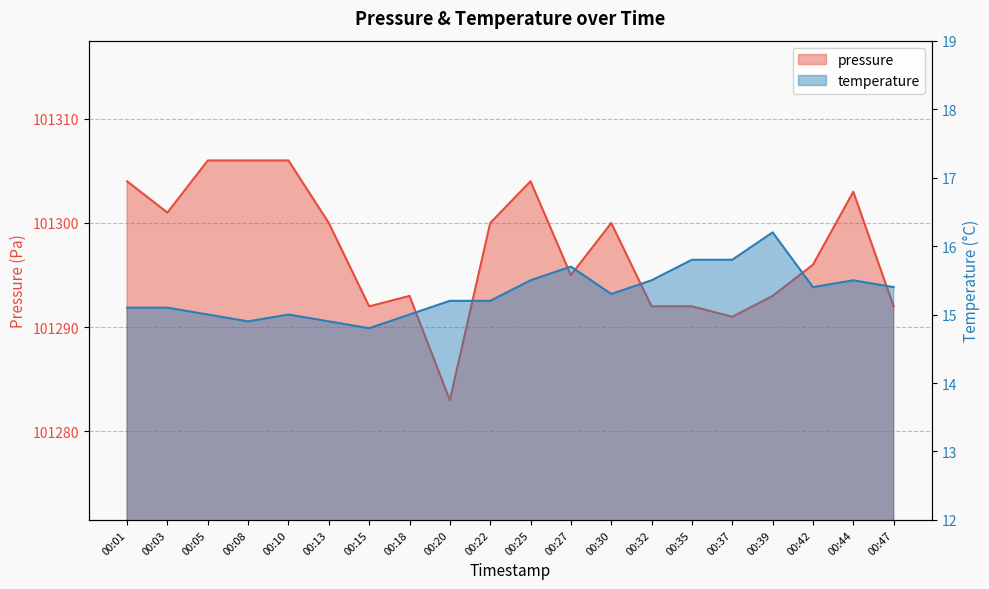

What are all the series names shown in the legend?

pressure, temperature